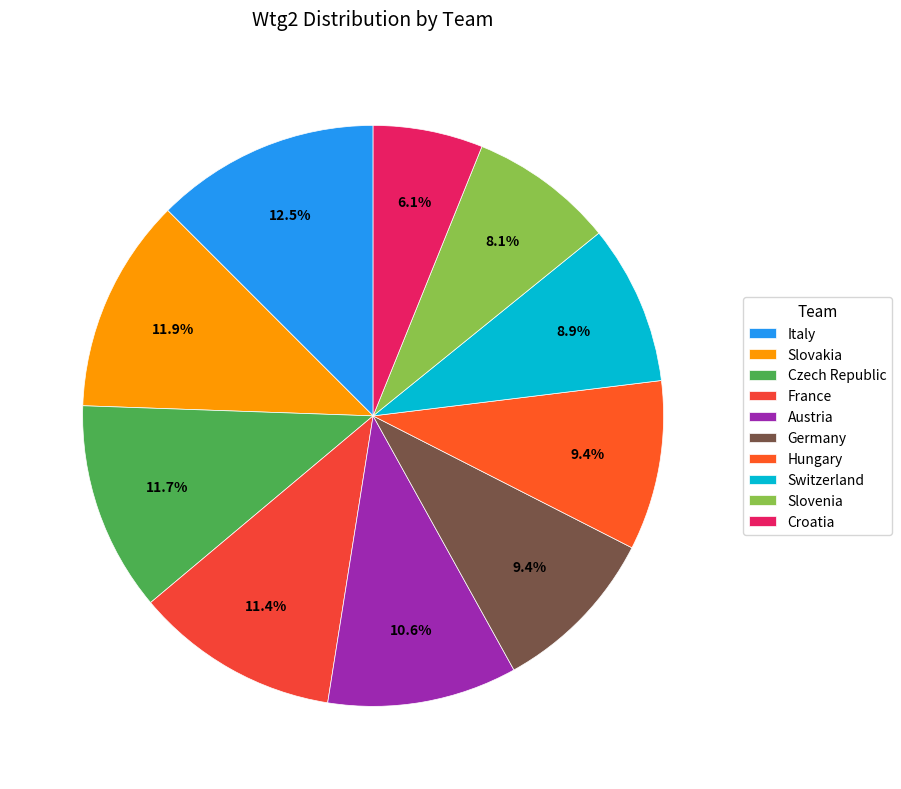

What is the smallest slice in the pie chart?

Croatia